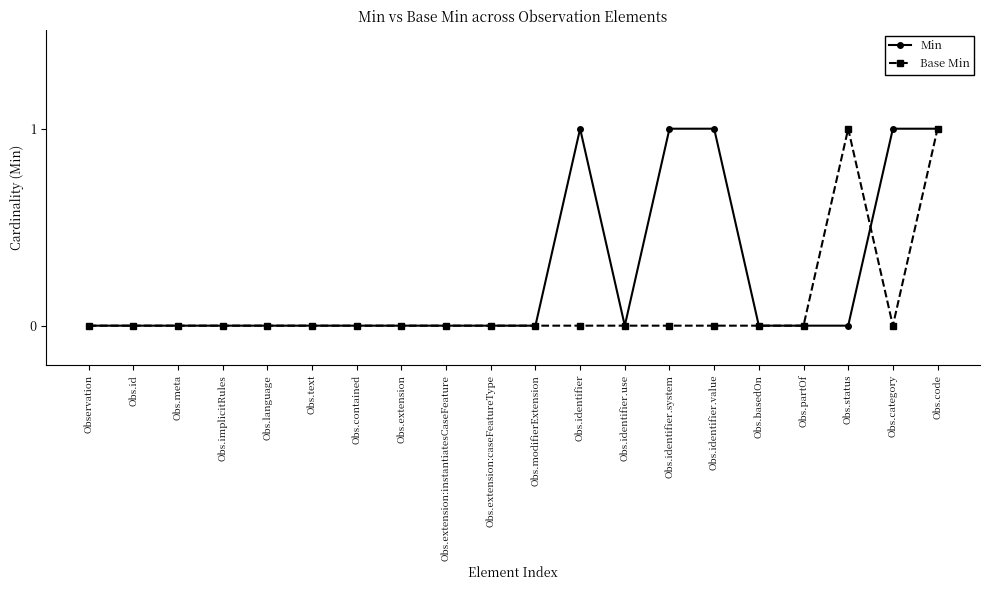

Is it true that Min equals -1 at Obs.extension:caseFeatureType?

False